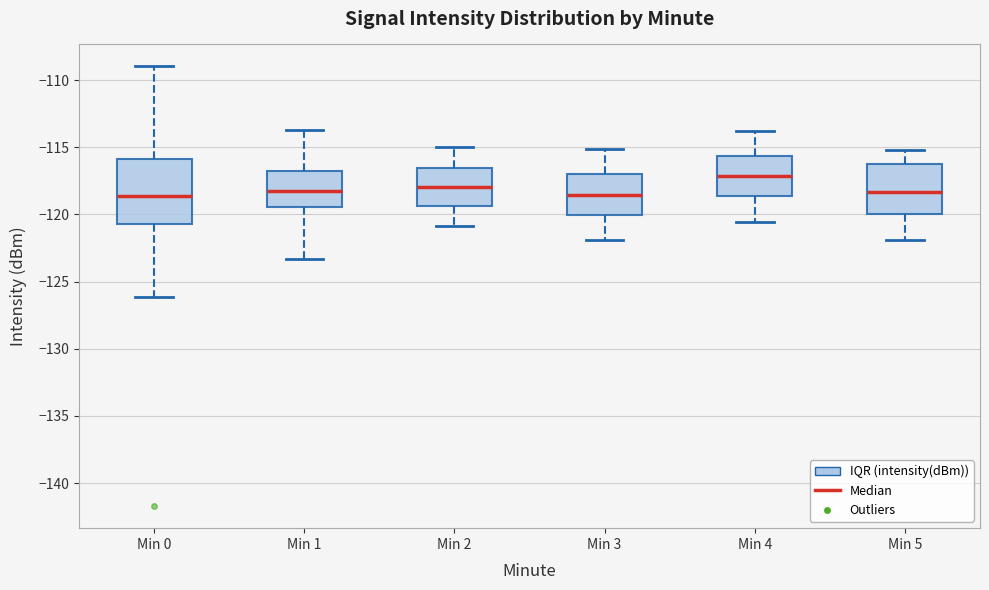

Reading left to right, transcribe this box plot: for each box, give where its median line is, the range the box spans, and where its two whiskers end, as read against the y-axis. The values are not printed on the chart, so give them approximately, as read against the axis.

Min 0: median -118.5, box -120.5 to -116.0, whiskers -126.0 to -109.0
Min 1: median -118.5, box -119.5 to -117.0, whiskers -123.5 to -113.5
Min 2: median -118.0, box -119.5 to -116.5, whiskers -121.0 to -115.0
Min 3: median -118.5, box -120.0 to -117.0, whiskers -122.0 to -115.0
Min 4: median -117.0, box -118.5 to -115.5, whiskers -120.5 to -114.0
Min 5: median -118.5, box -120.0 to -116.5, whiskers -122.0 to -115.0